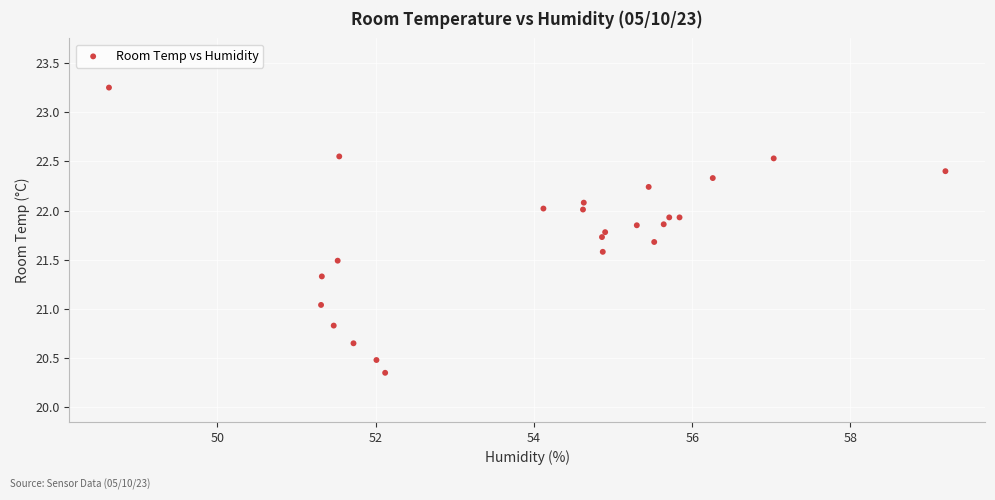

What is the range of Y values (max minus min)?

2.9